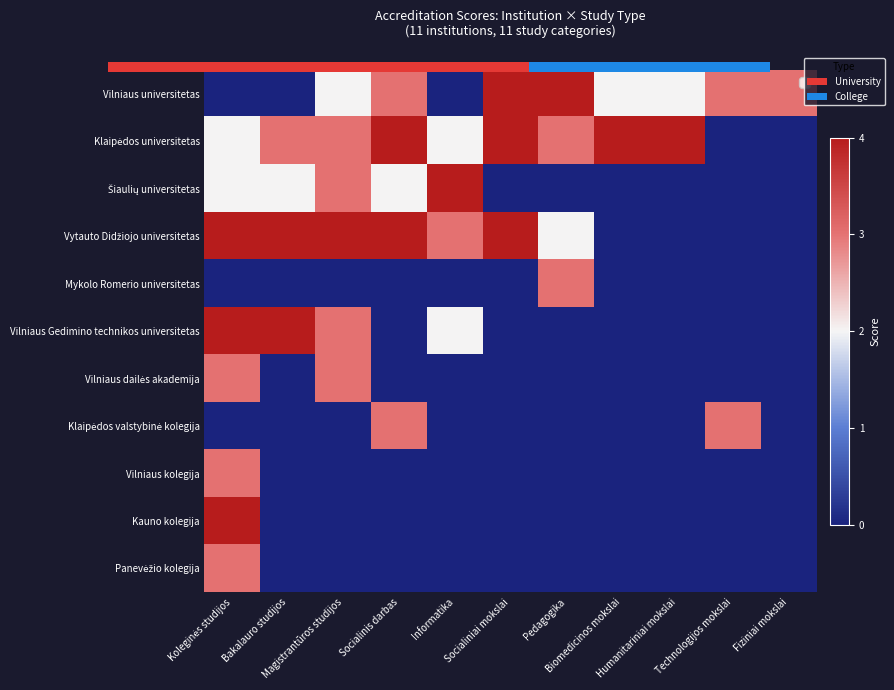

At how many categories does at least one series exceed 0?

11